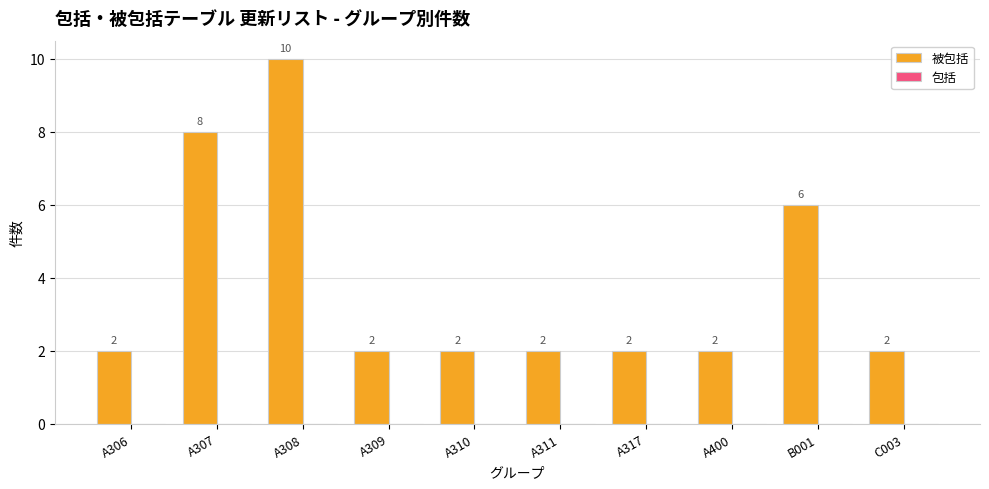

How many values are between 2 and 6?

8